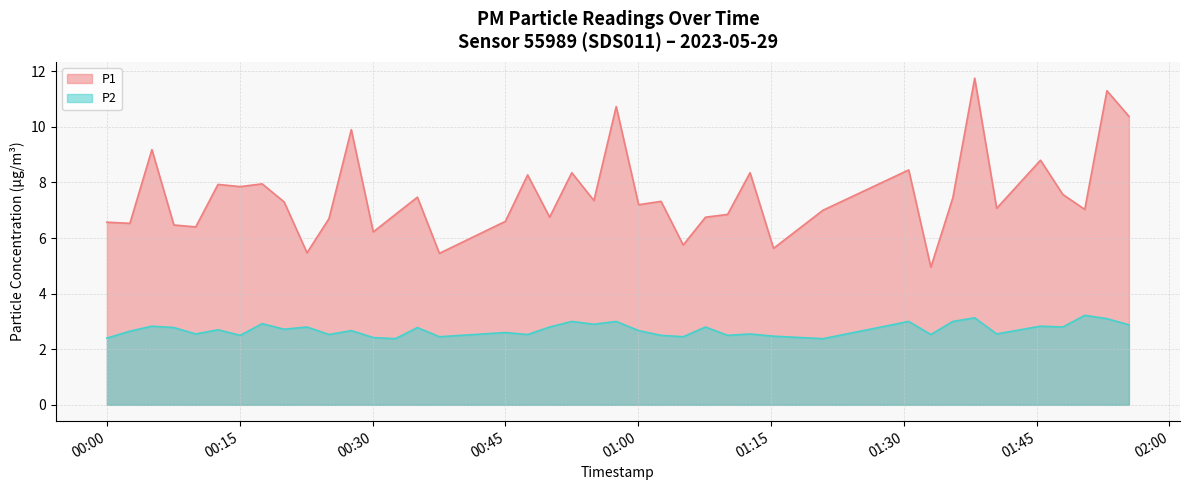

True or false: P1 and P2 cross at least once.

False